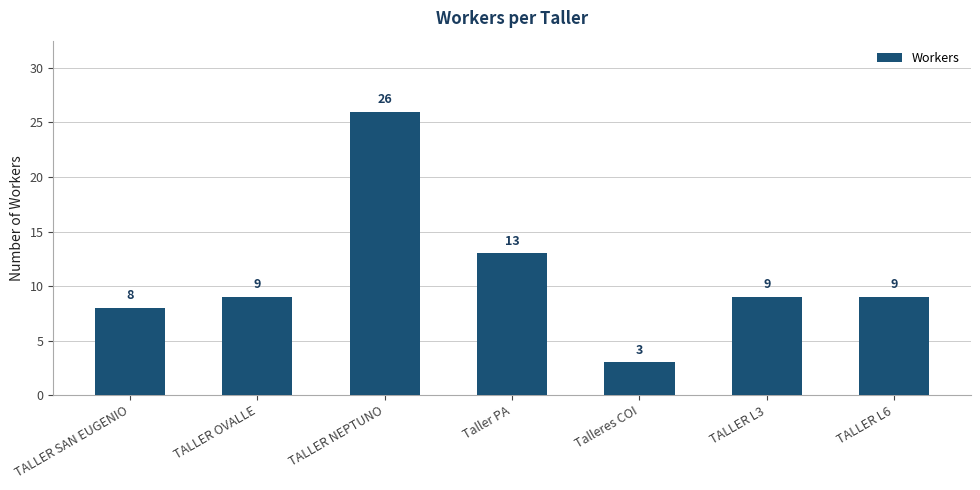

What position from the right is TALLER L3?

2